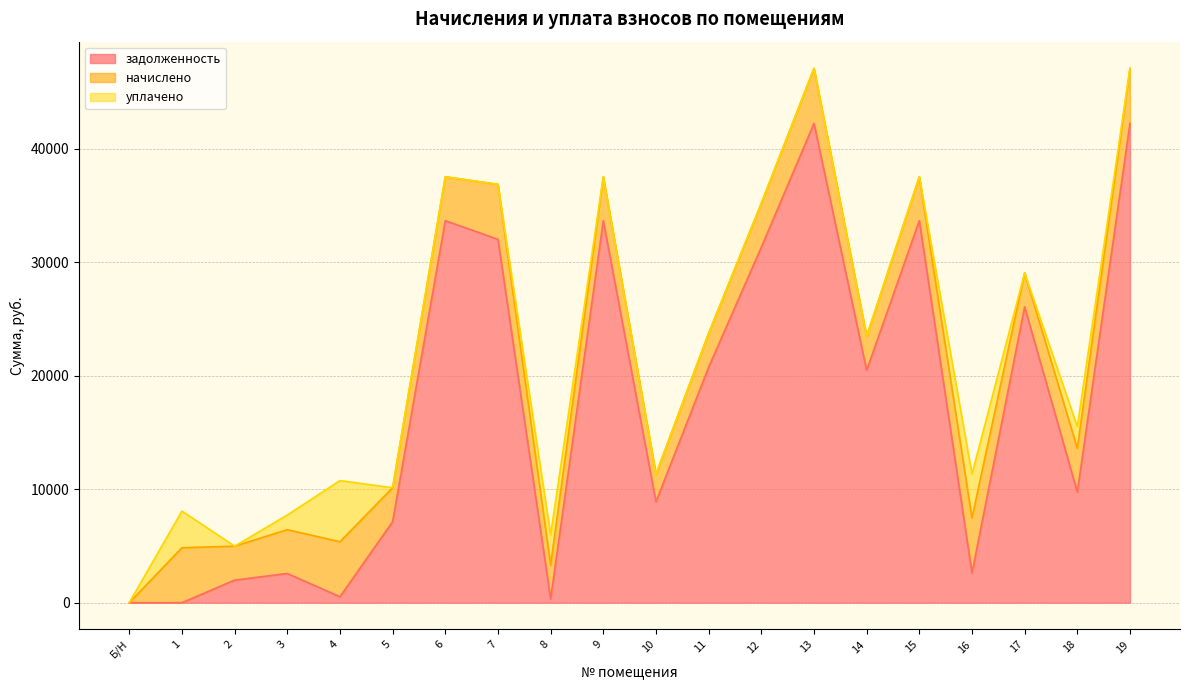

Which series has the widest spread of values?

задолженность